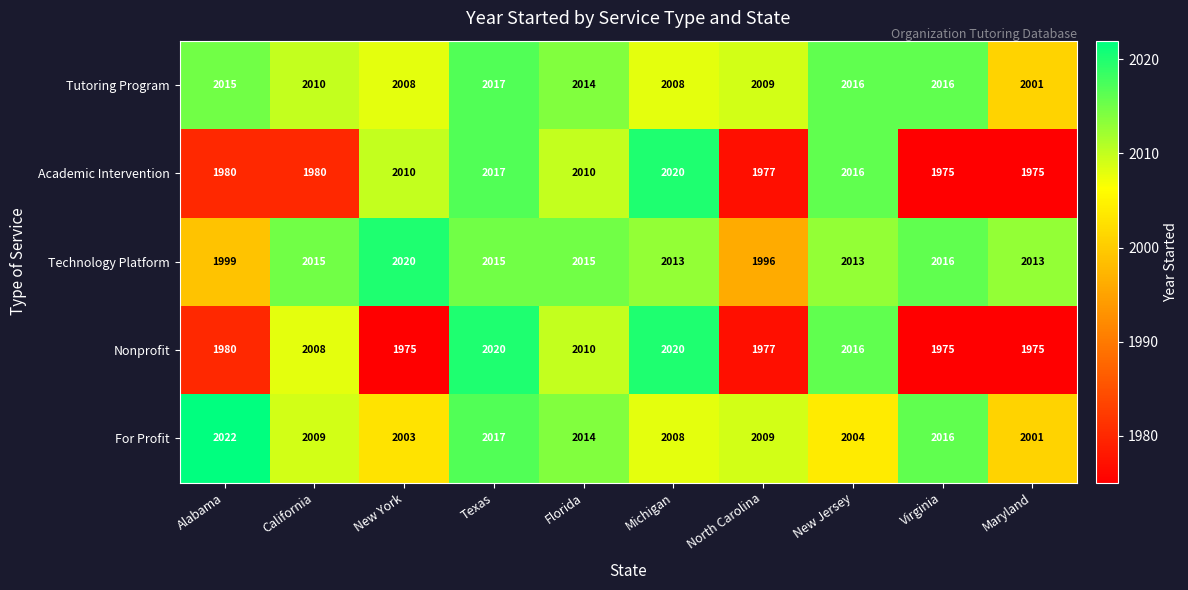

What is the total value across all series at California?

10022